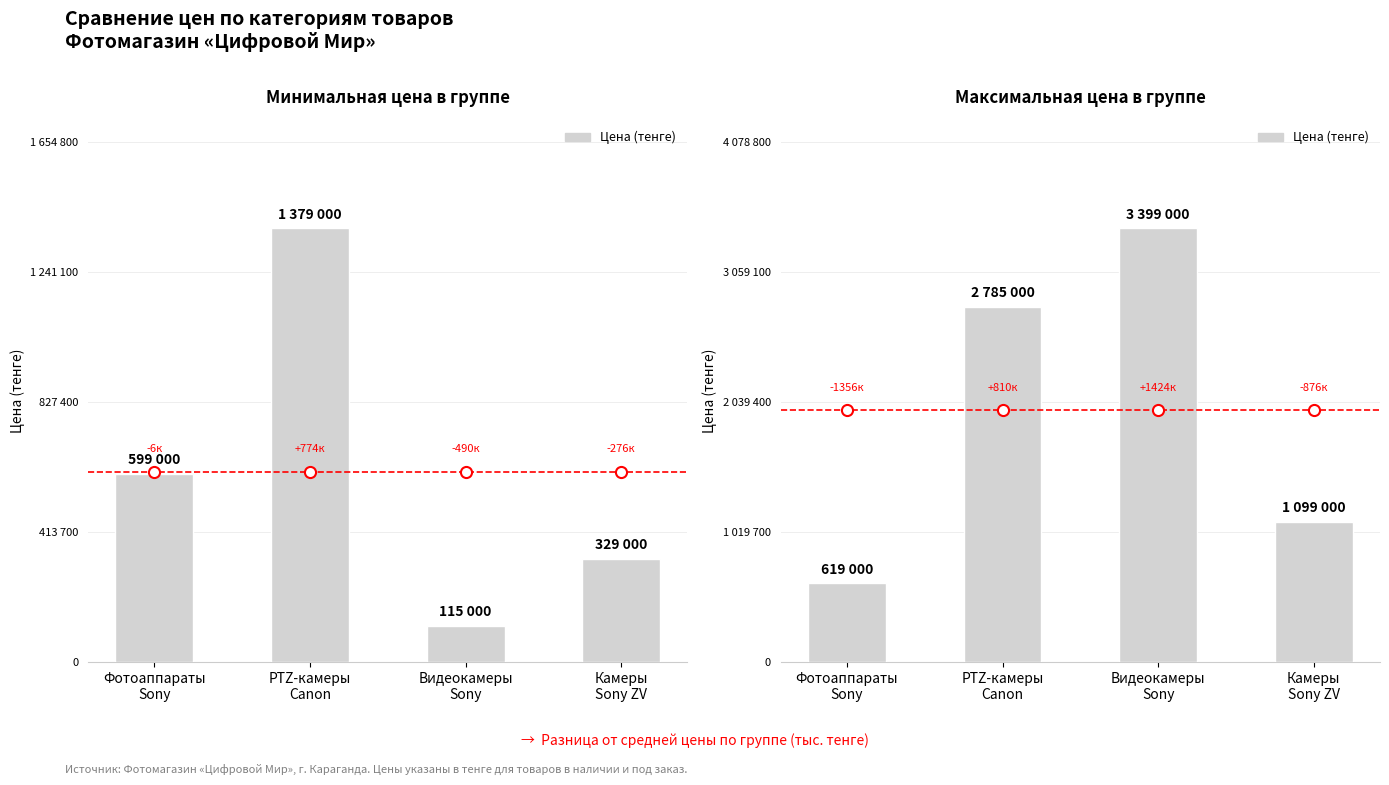

True or false: the data shows 1048209 at PTZ-камеры
Canon.

False